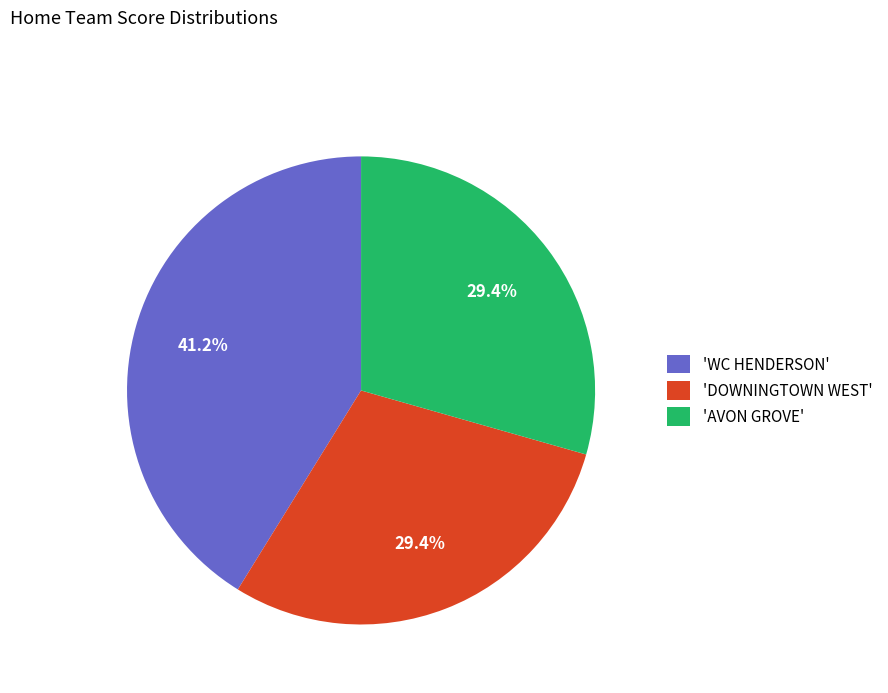

Approximately how many times larger is the value at 'DOWNINGTOWN WEST' compared to 'AVON GROVE'?

1.0